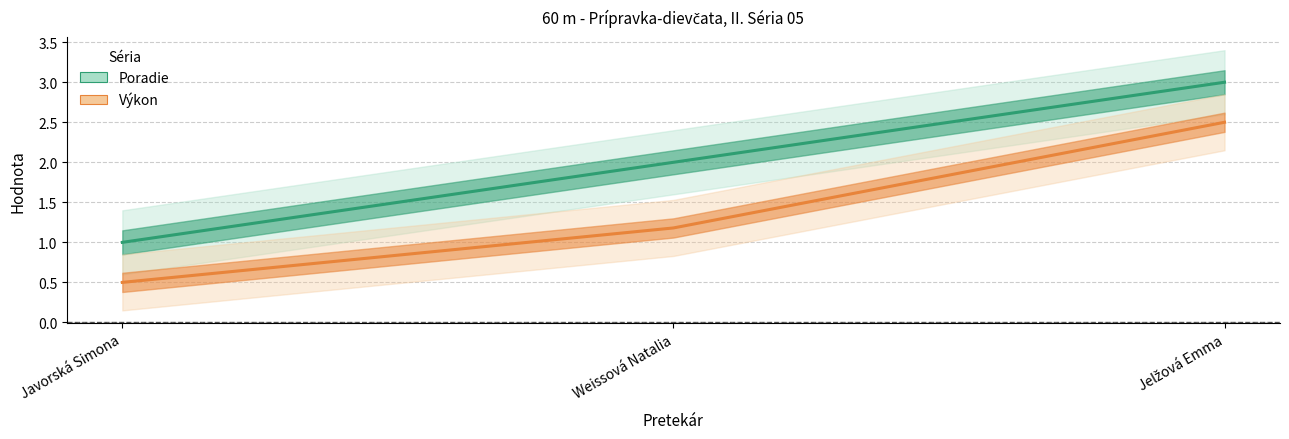

Rank the series at Javorská Simona from highest to lowest value.

Poradie, Výkon